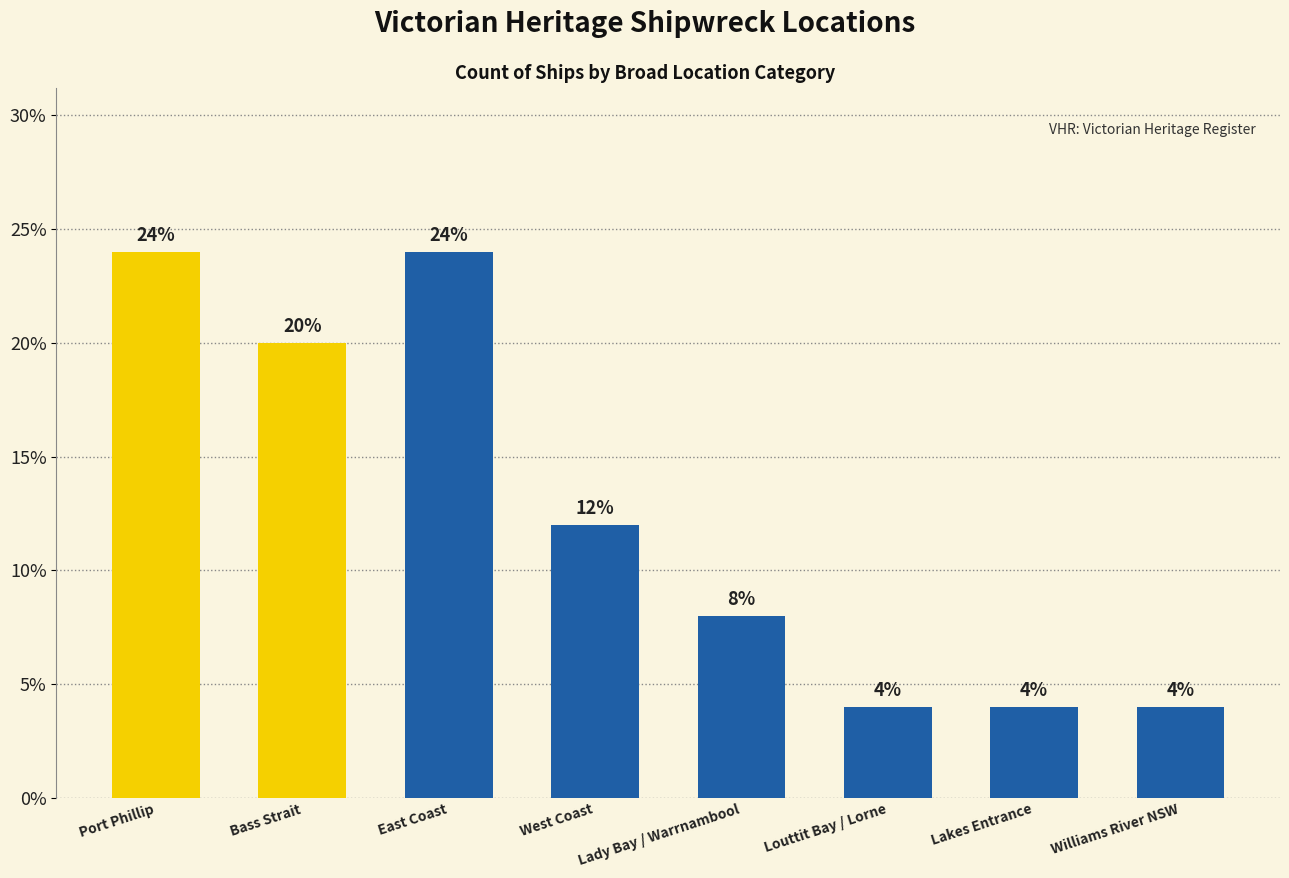

At which label does the data first exceed 12?

Port Phillip